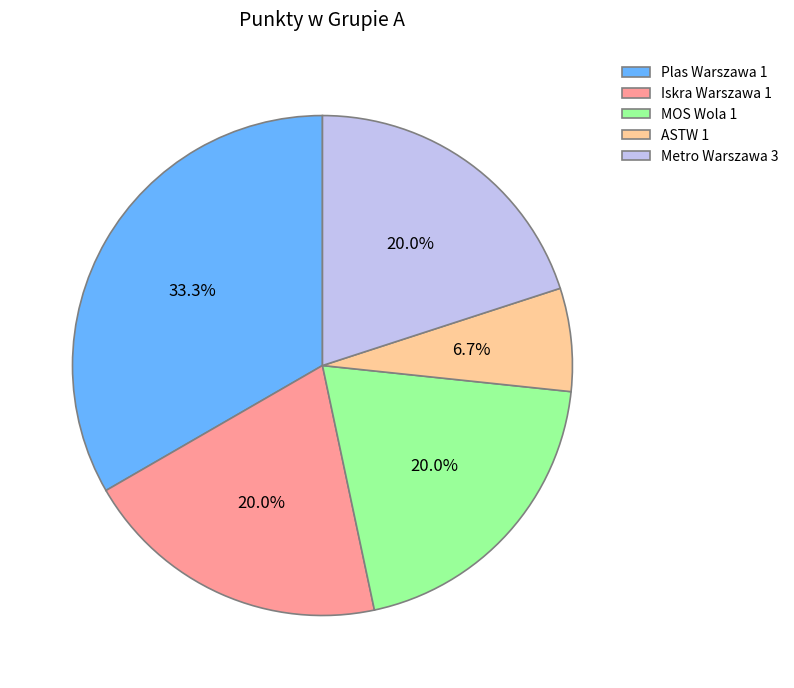

What is the largest slice in the pie chart?

Plas Warszawa 1